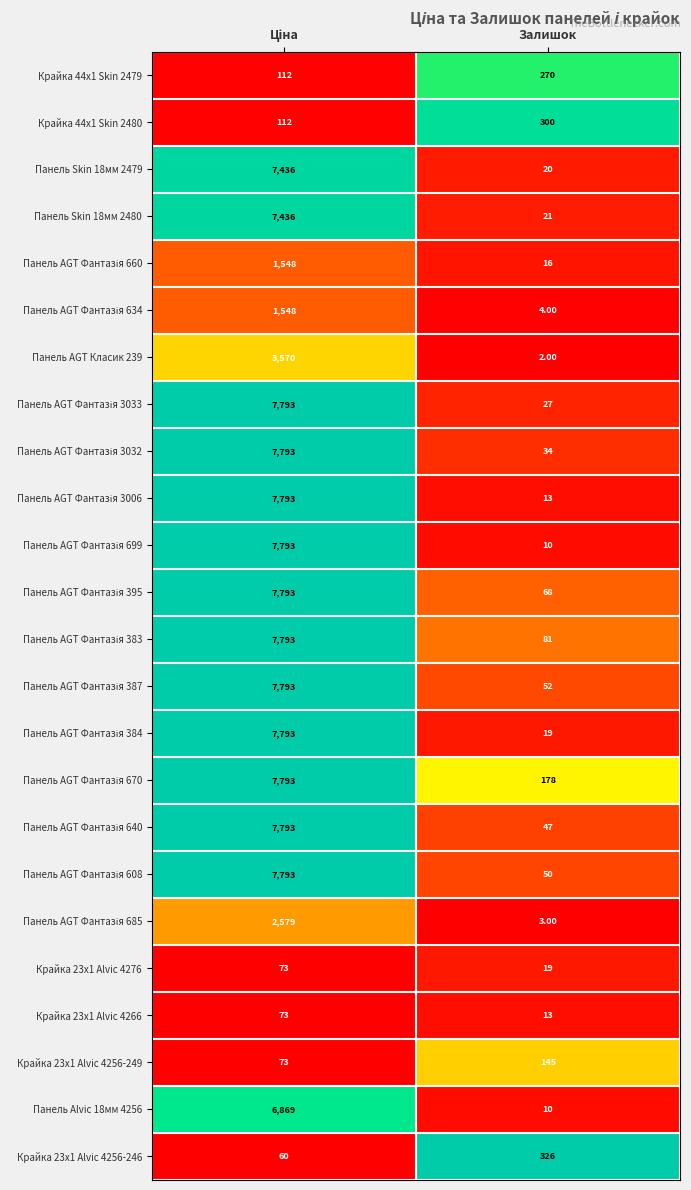

What is the sum of all Крайка 23x1 Alvic 4276 values?

92